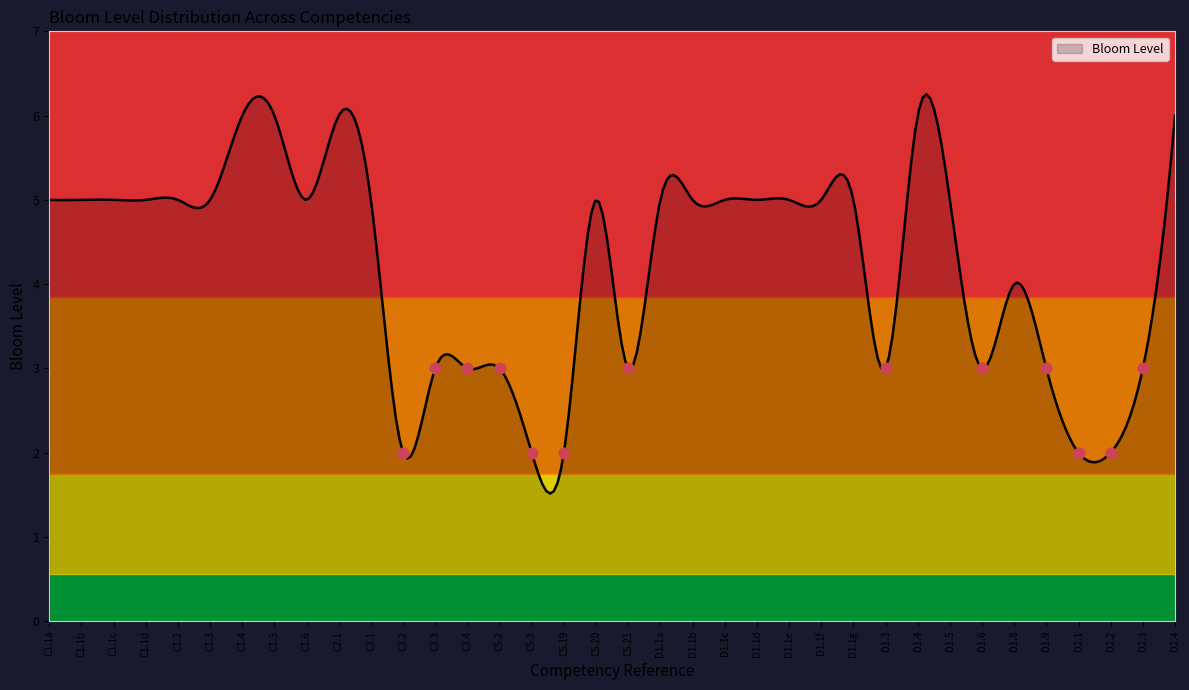

Which has a higher value, D1.1a or D1.8?

D1.1a